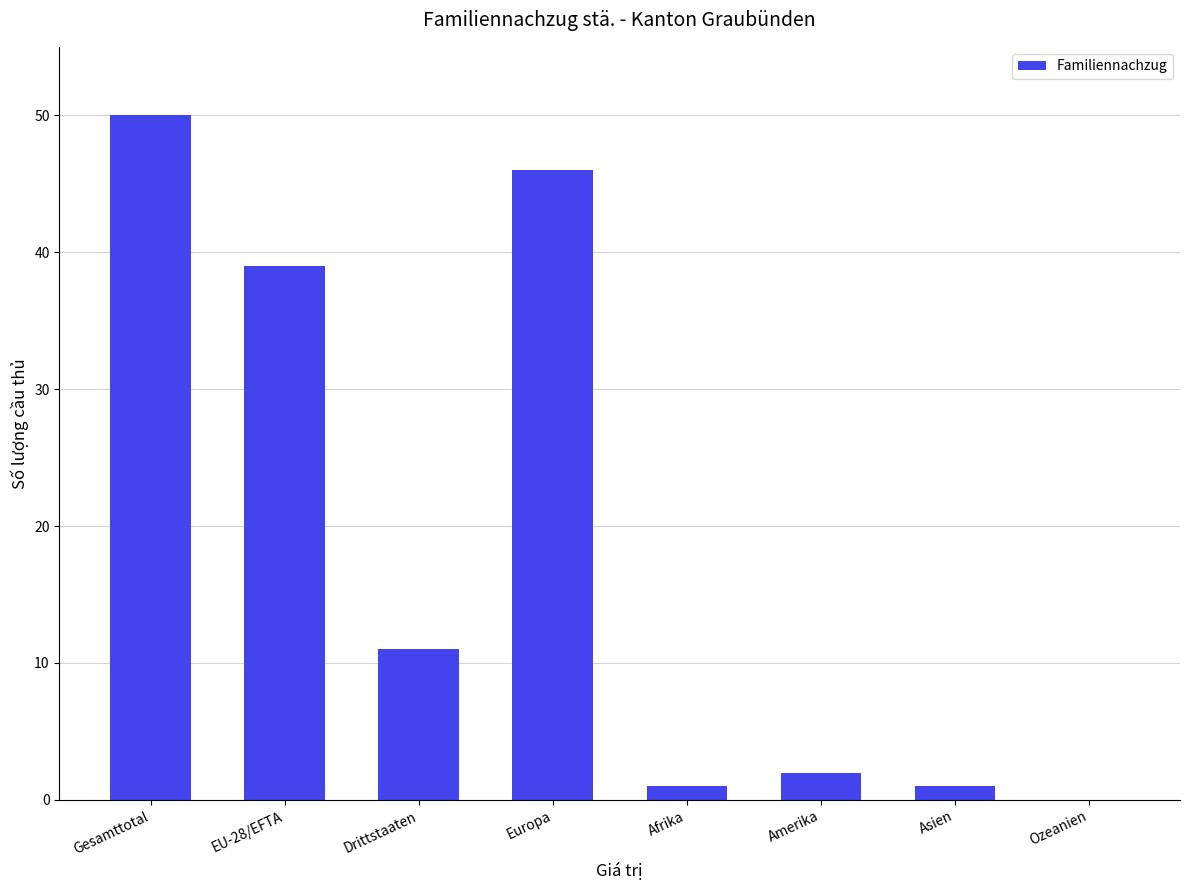

What is the maximum value shown in the chart?

50